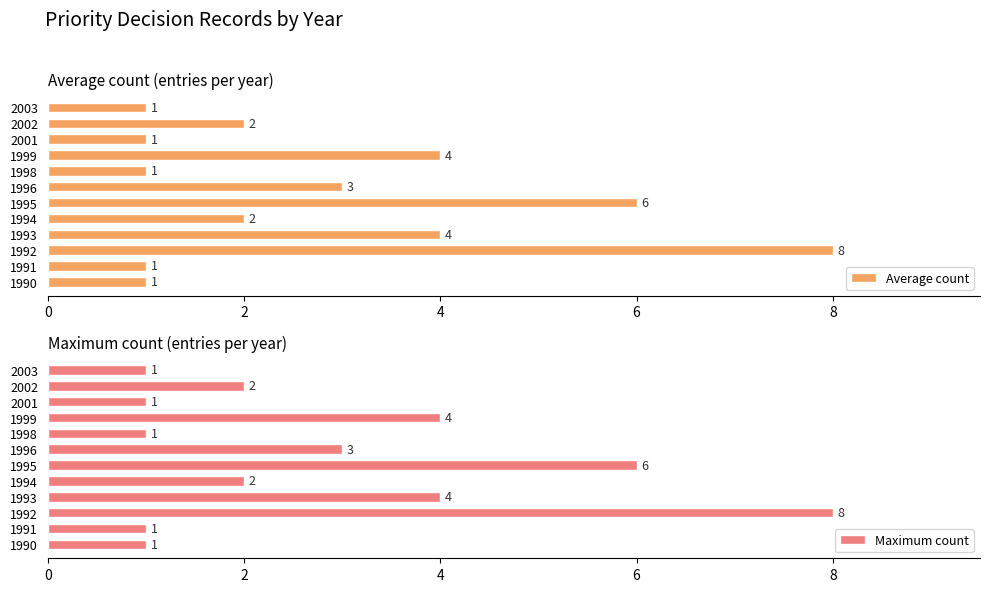

How many Average count values are between 1 and 4?

10